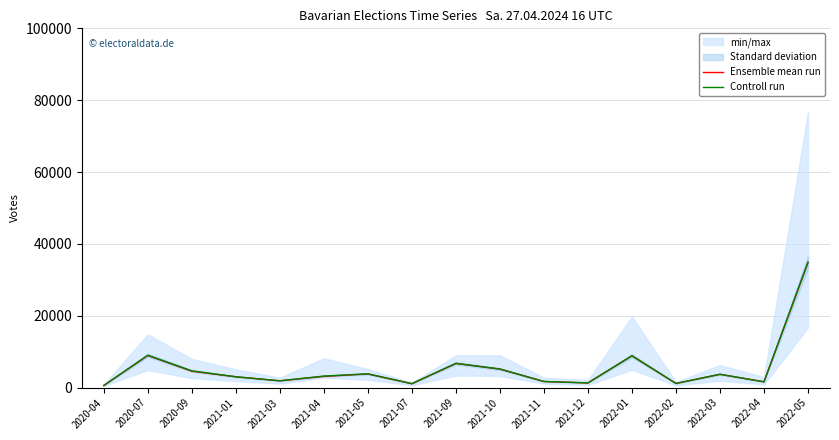

What is the sum of the Ensemble mean run values at 2021-04 and 2022-05?

37924